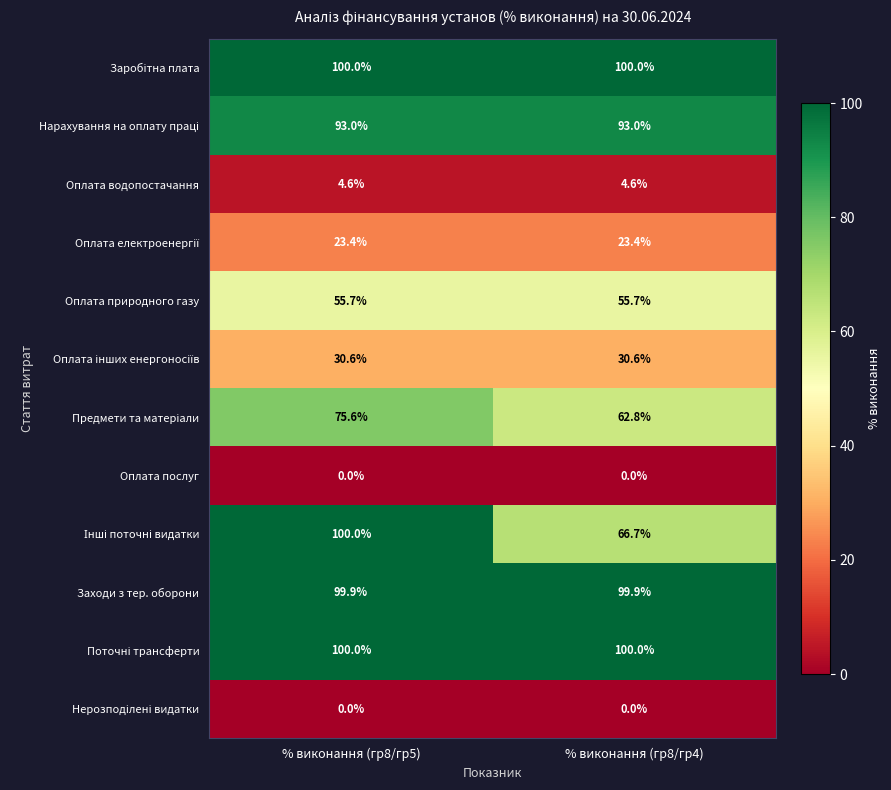

What is the total value across all series at % виконання (гр8/гр5)?

682.8